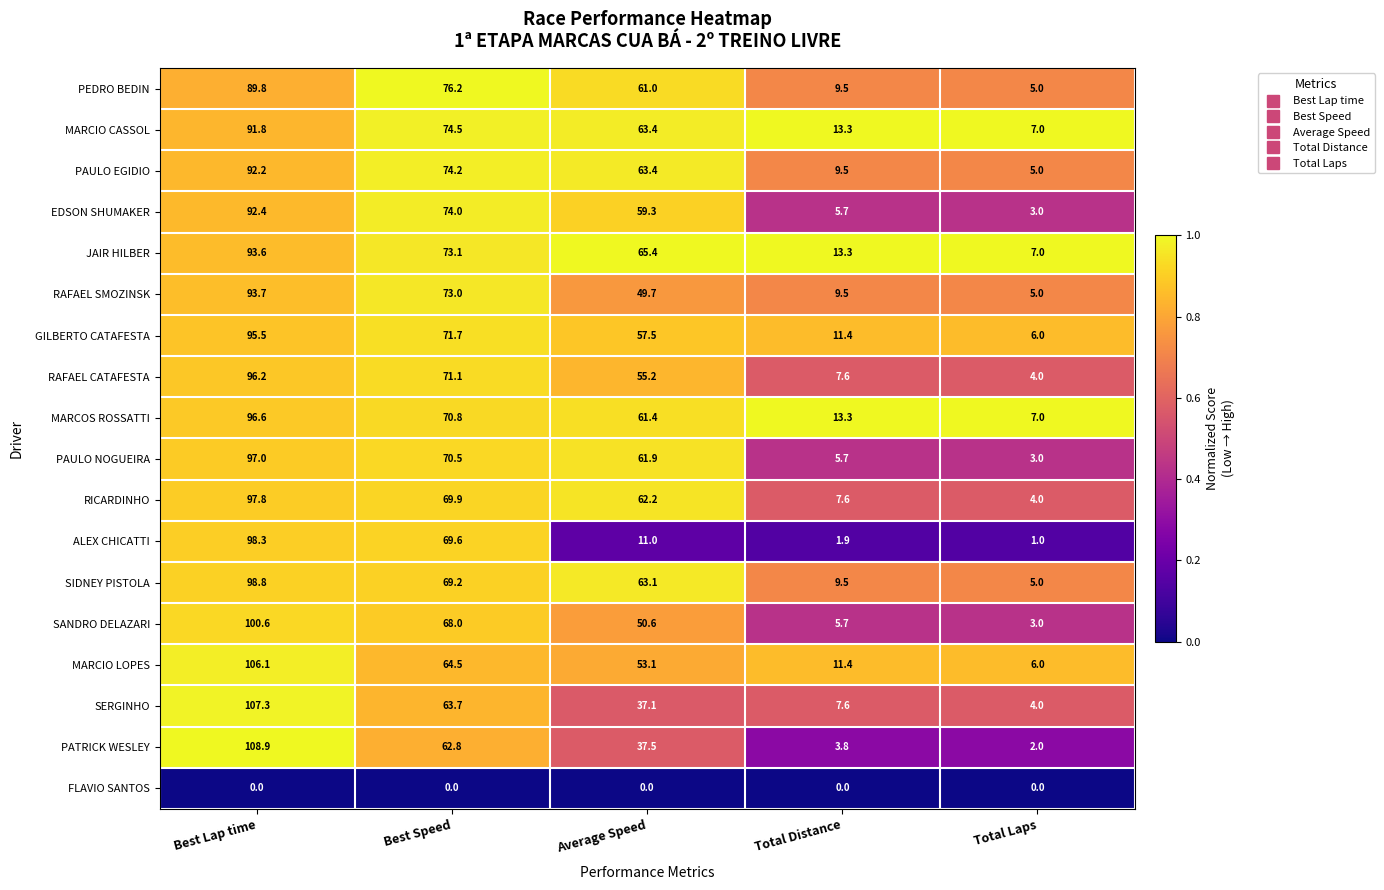

What is the difference between the highest and lowest values at Total Distance?

13.3